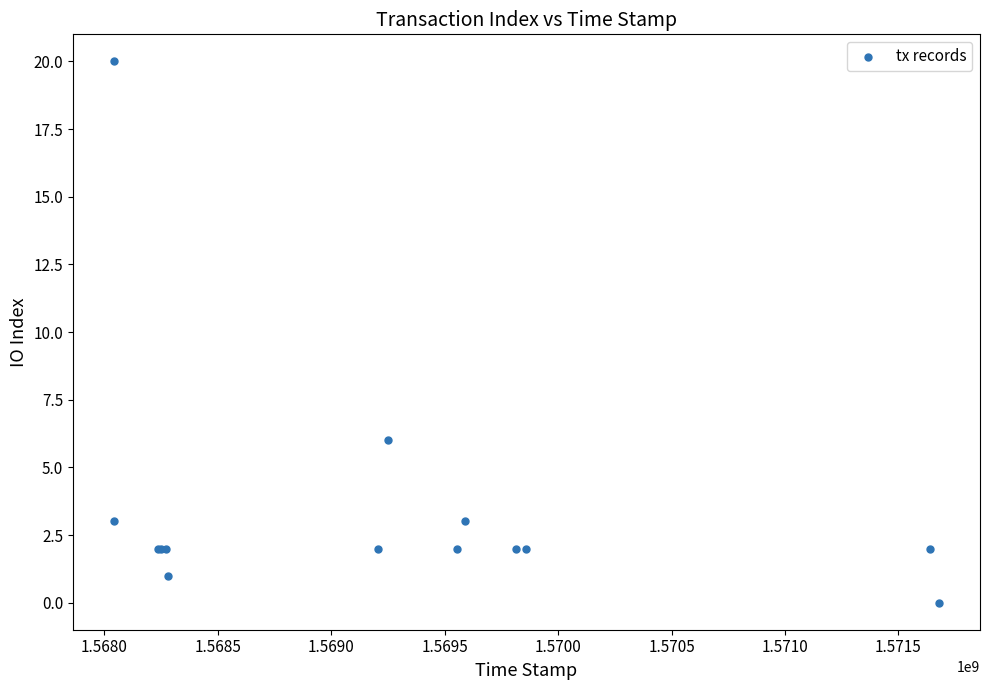

What Y value in the scatter plot is closest to 10?

6